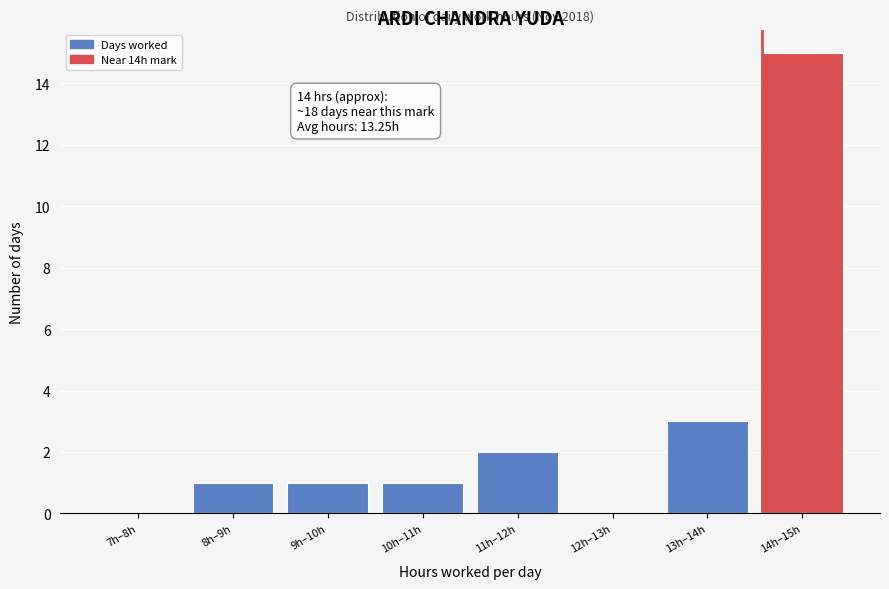

Reading left to right, transcribe all the data shown in this chart.

7h–8h=0	8h–9h=1	9h–10h=1	10h–11h=1	11h–12h=2	12h–13h=0	13h–14h=3	14h–15h=15